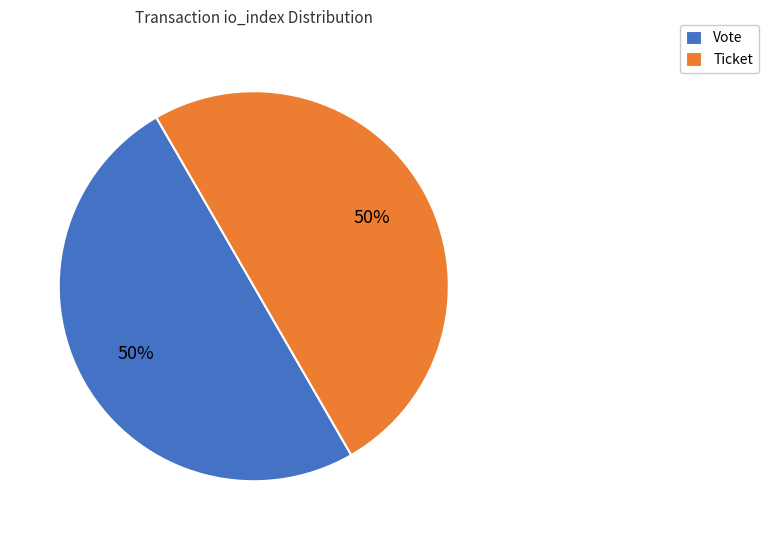

To the nearest percent, what is the combined percentage of Vote and Ticket?

100%